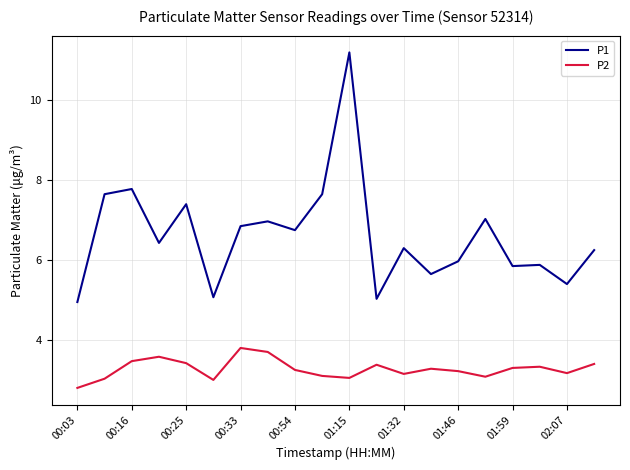

How many series are shown in this chart?

2